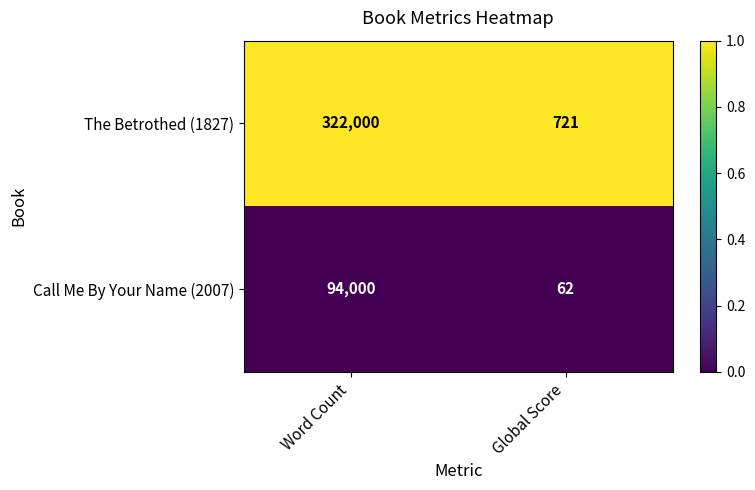

What is the maximum value shown in the chart?

322000